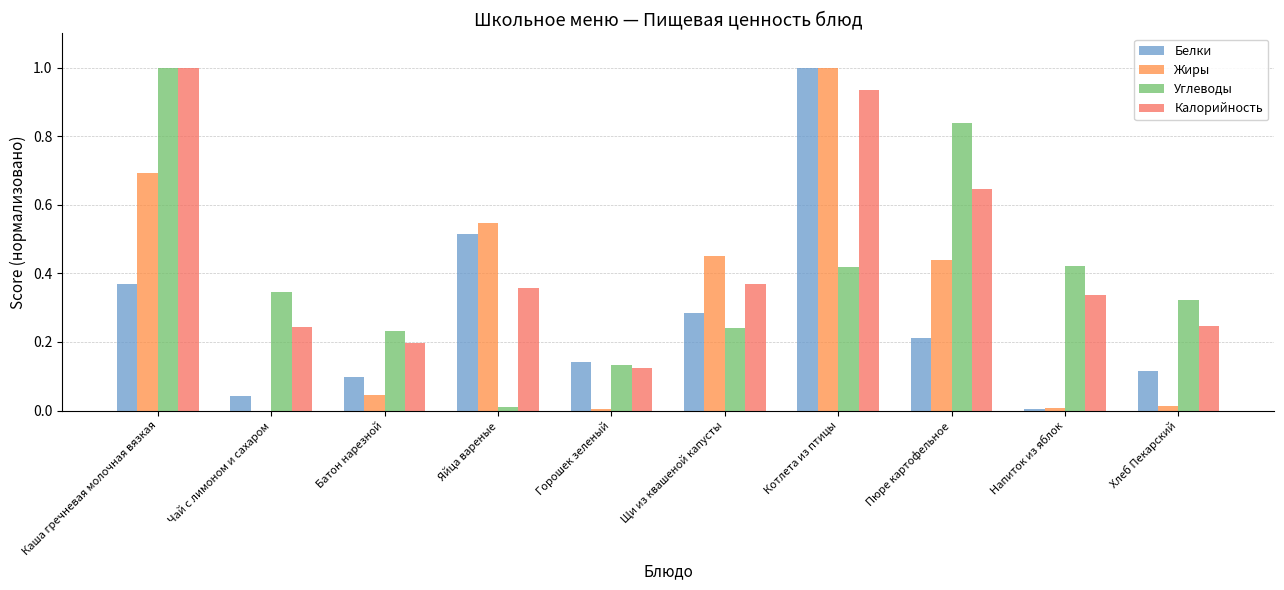

What is the sum of the Углеводы values at Пюре картофельное and Батон нарезной?

1.1